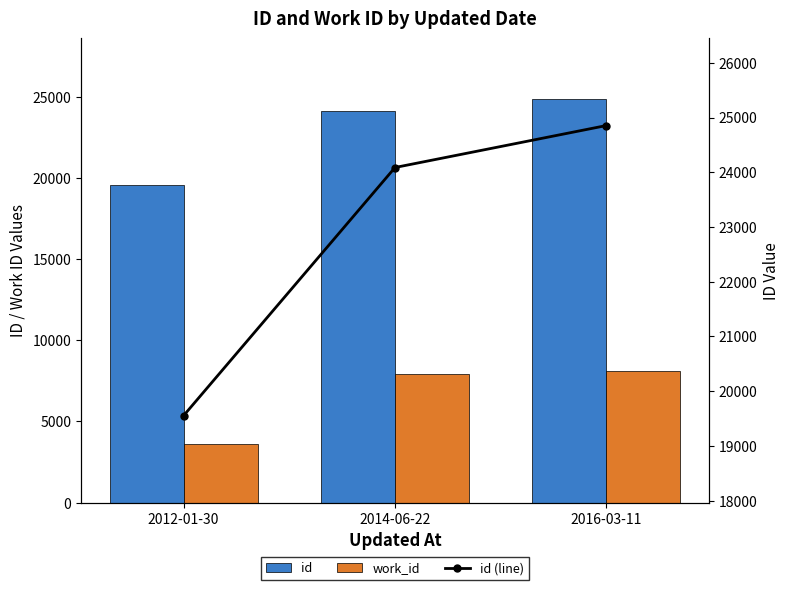

True or false: id (line) has a value of 28771 at 2012-01-30.

False